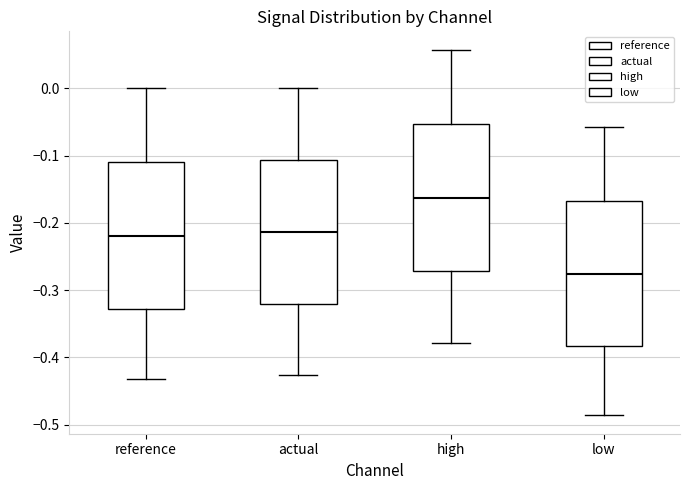

Where is the upper edge of the box for high on the y-axis? The values are not printed on the chart, so give them approximately, as read against the axis.

-0.05